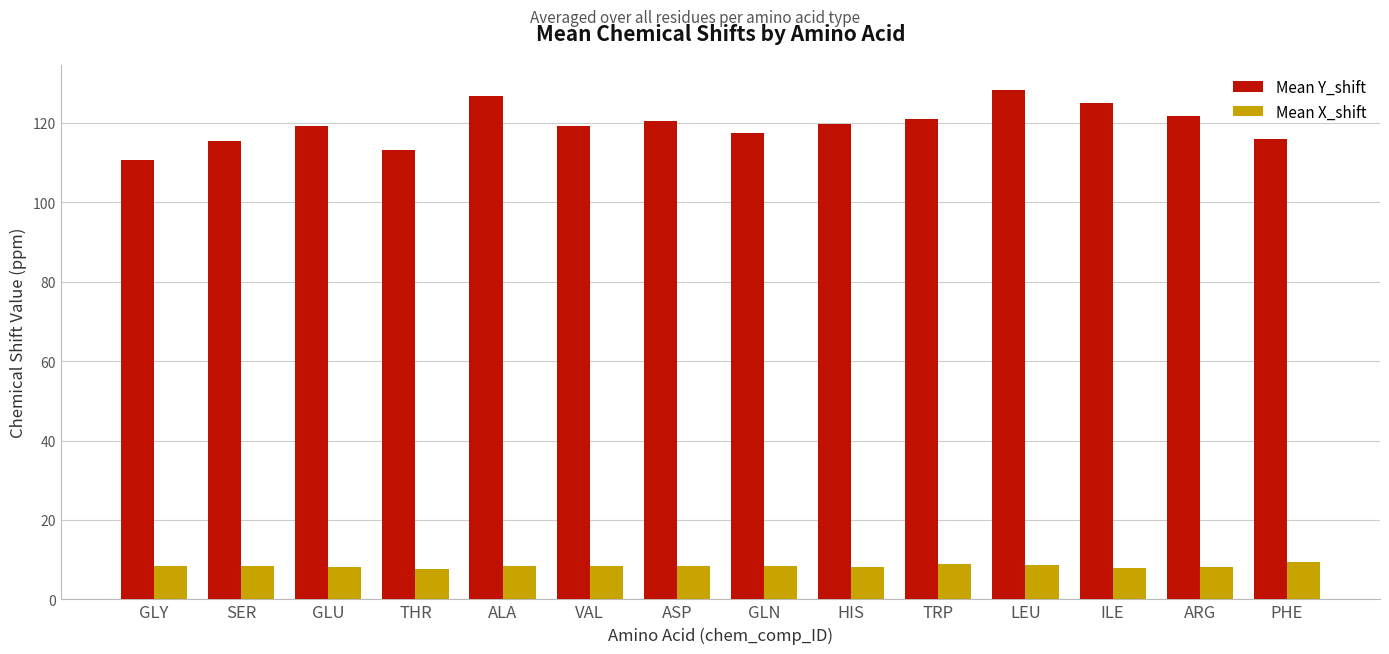

Does the chart contain stacked bars?

No